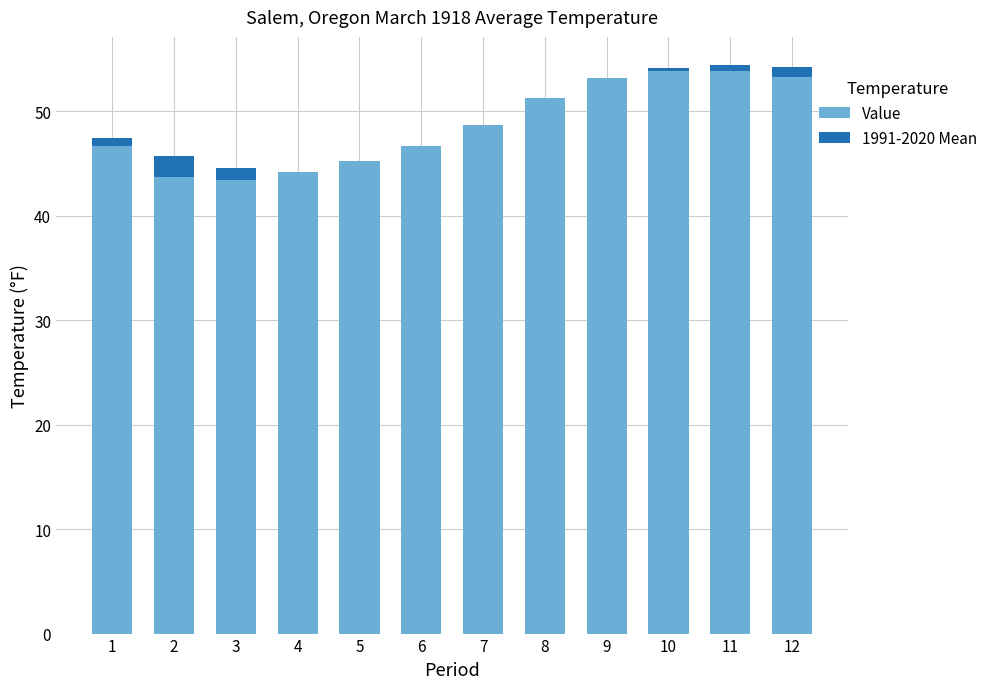

How many series are shown in this chart?

2